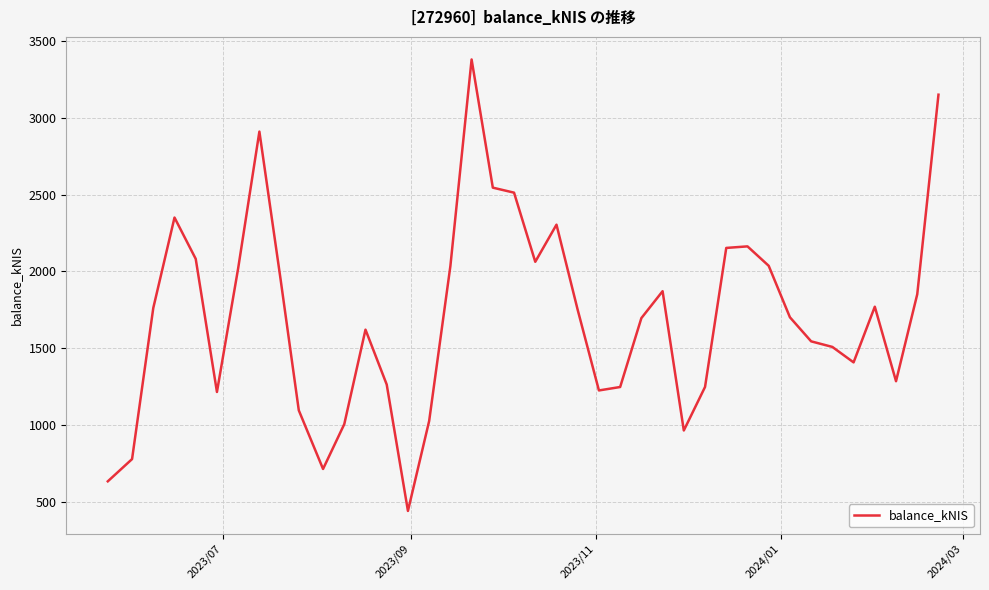

What is the smallest value displayed?

440.8